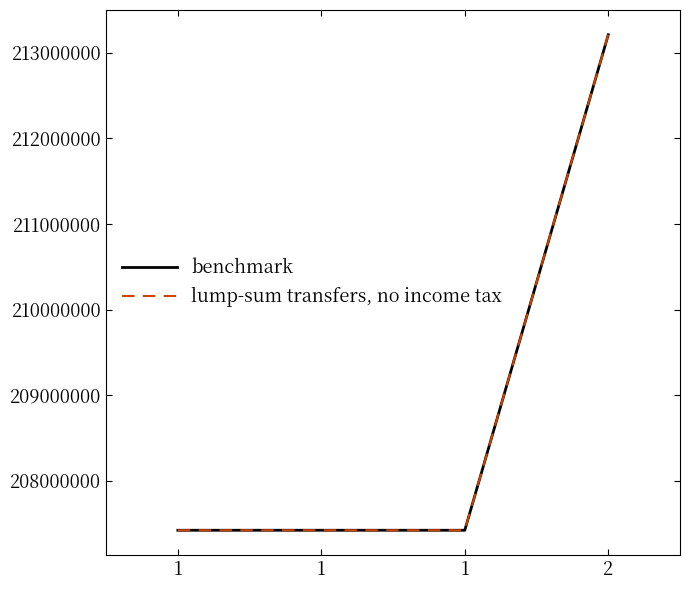

What is the sum of all lump-sum transfers, no income tax values?

835473228